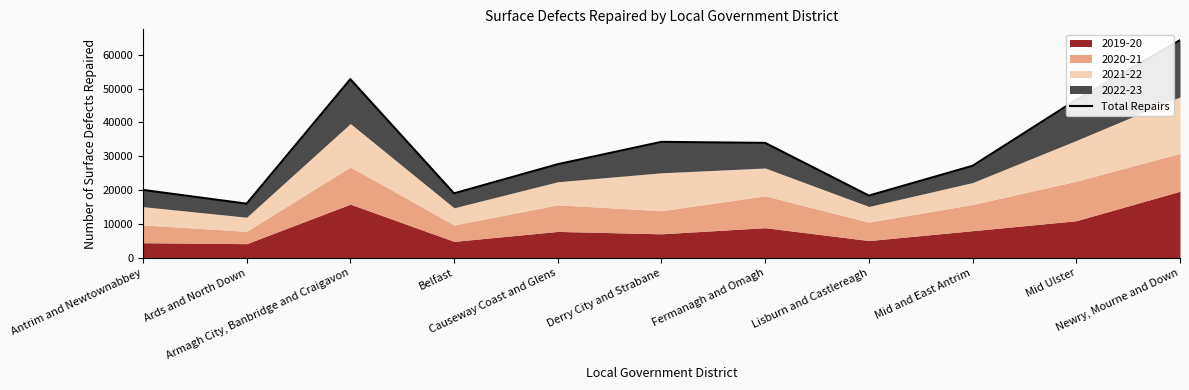

What is the maximum value shown in the chart?

64285